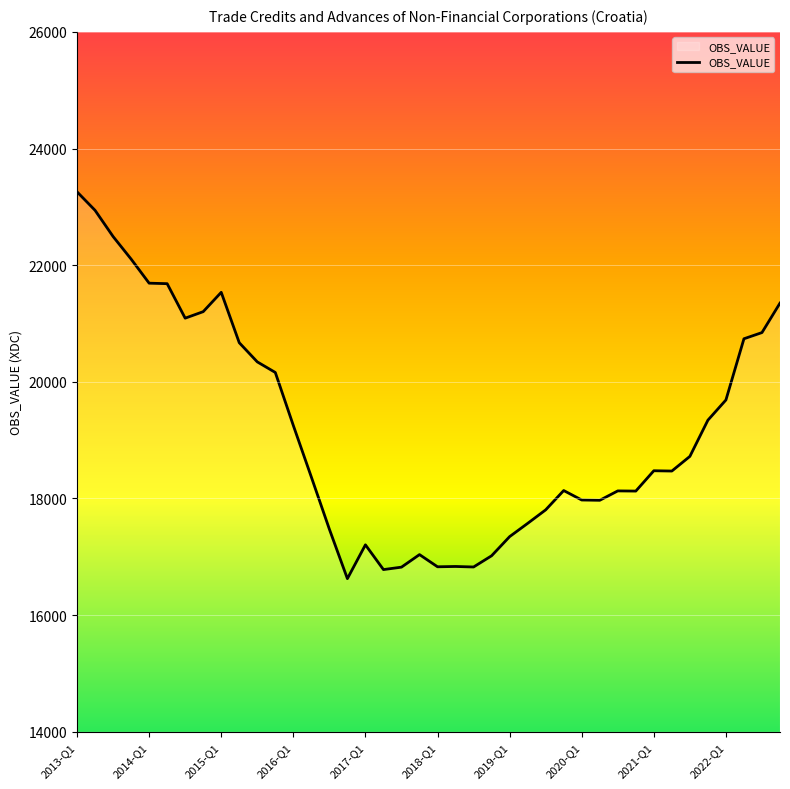

What is the minimum value shown in the chart?

16625.6